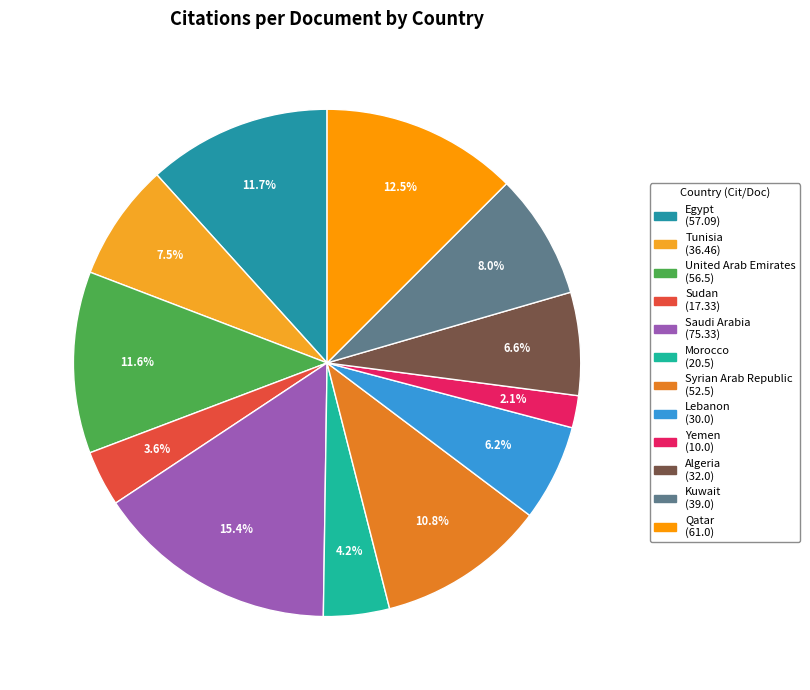

To the nearest percent, what is the average slice percentage?

8%